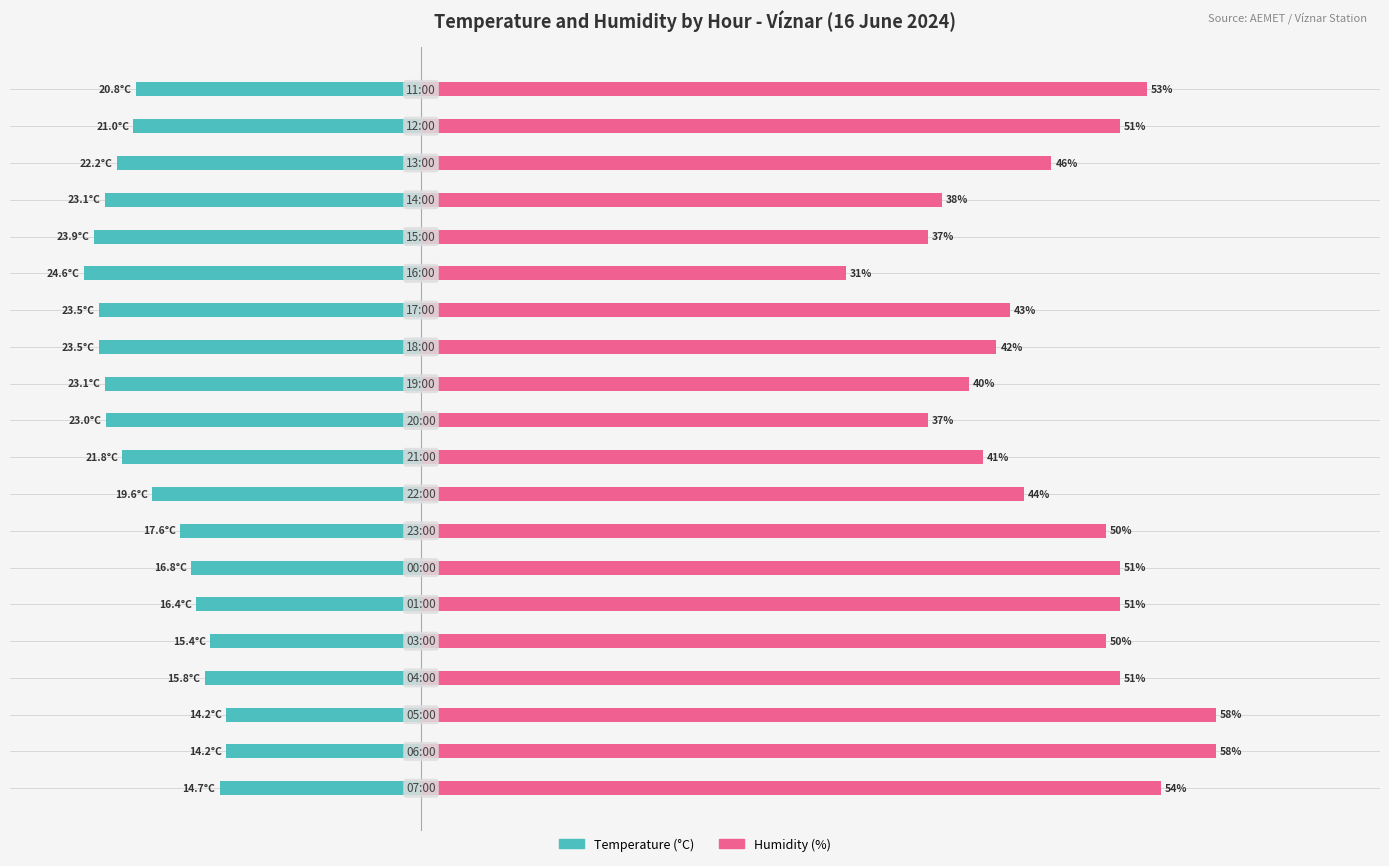

What is the difference between the second highest and second lowest values in the Humidity (%) series?

21.0